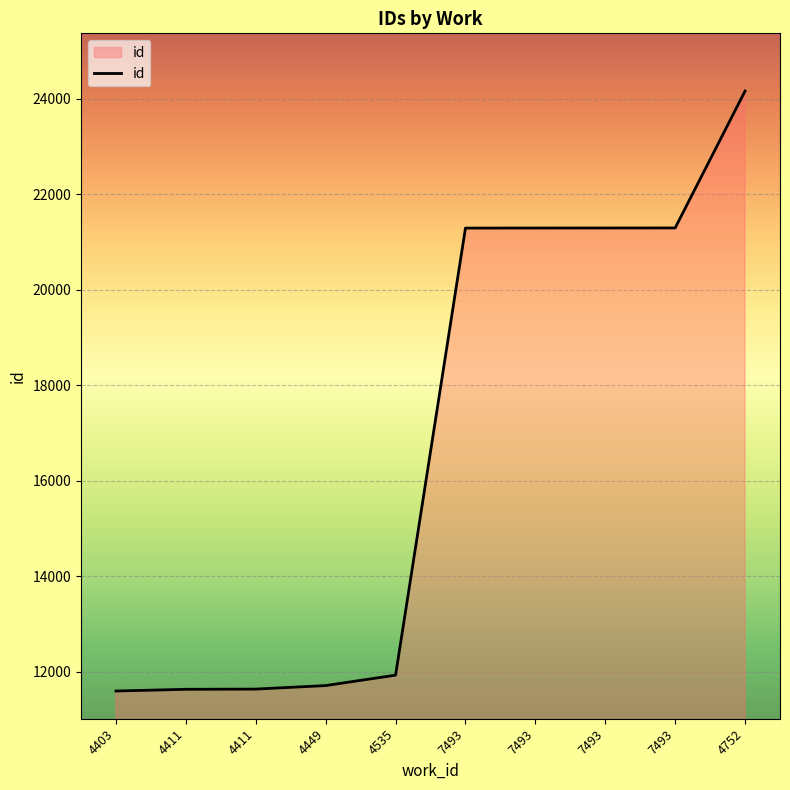

Which category has the highest value across all series?

4752